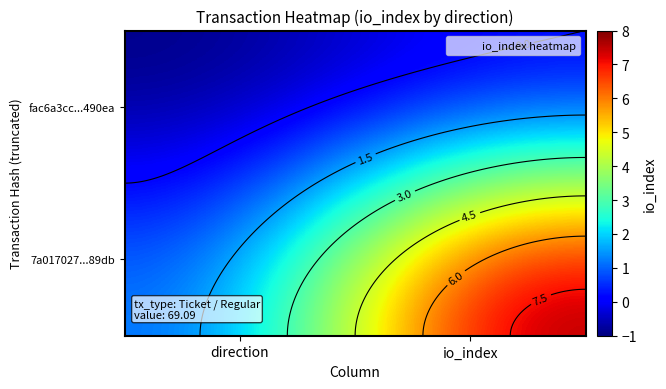

What is the difference between the highest and lowest values at direction?

2